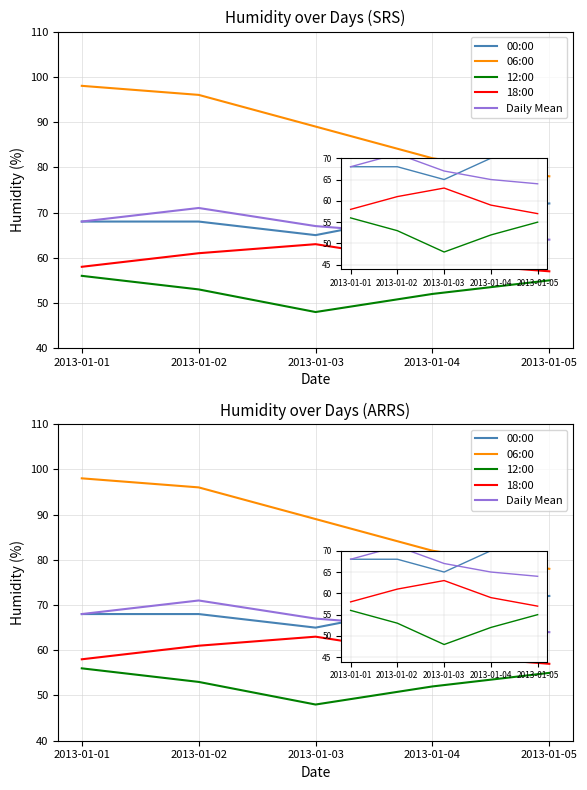

Reading left to right, transcribe all the data shown in this chart.

00:00: 68	68	65	70	72
06:00: 98	96	89	82	78
12:00: 56	53	48	52	55
18:00: 58	61	63	59	57
Daily Mean: 68	71	67	65	64